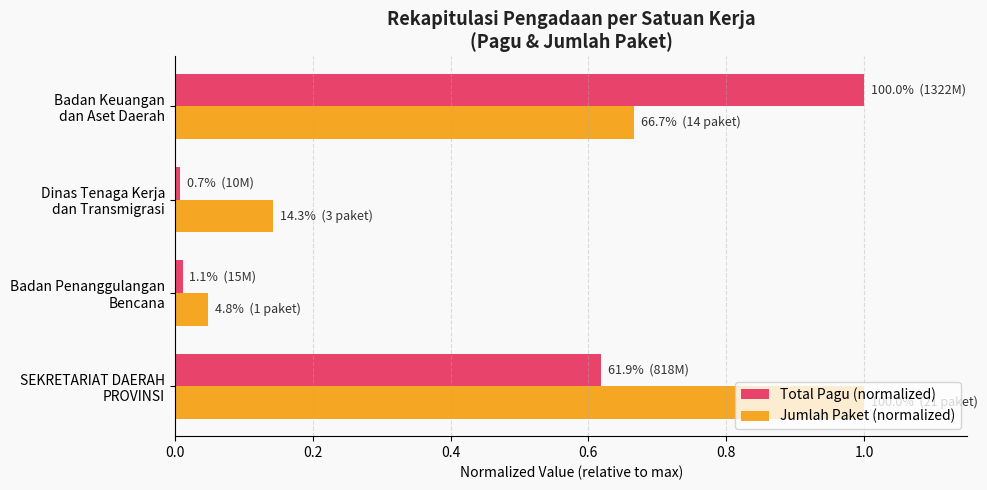

What is the highest value of the Total Pagu (normalized) series?

1.0